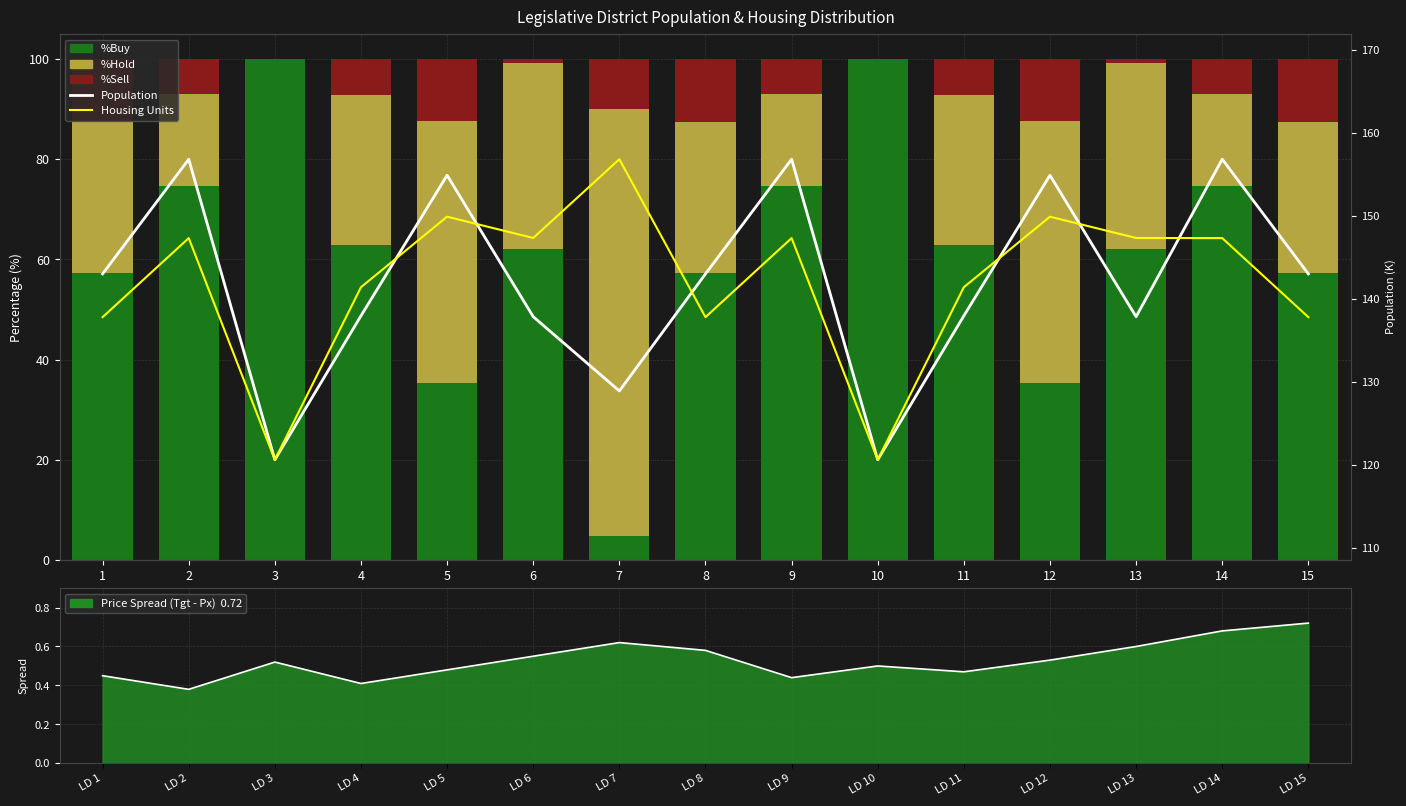

True or false: %Sell has a value of 8.7 at 1.

False